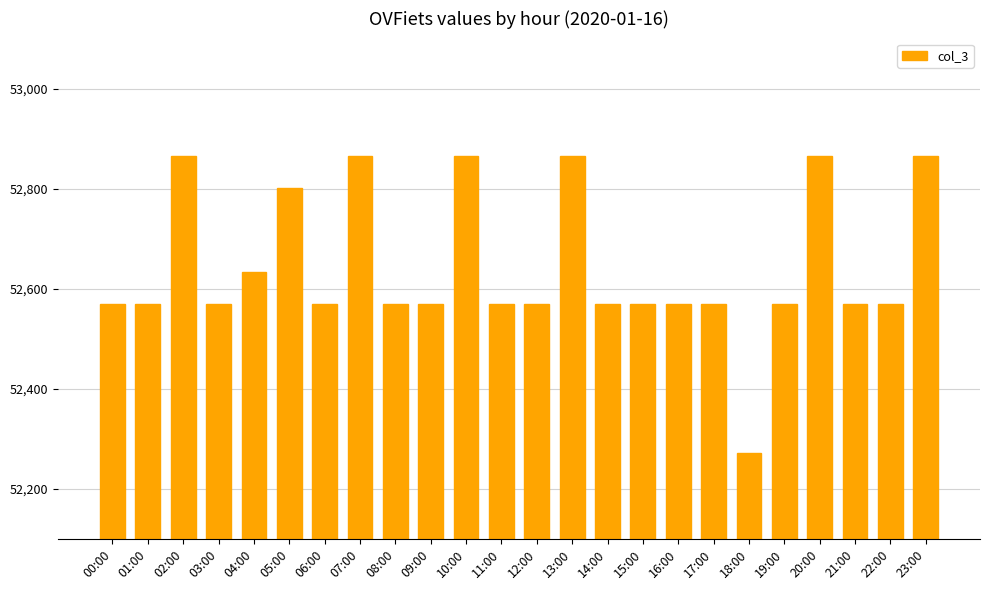

True or false: the data shows 52569 at 17:00.

True